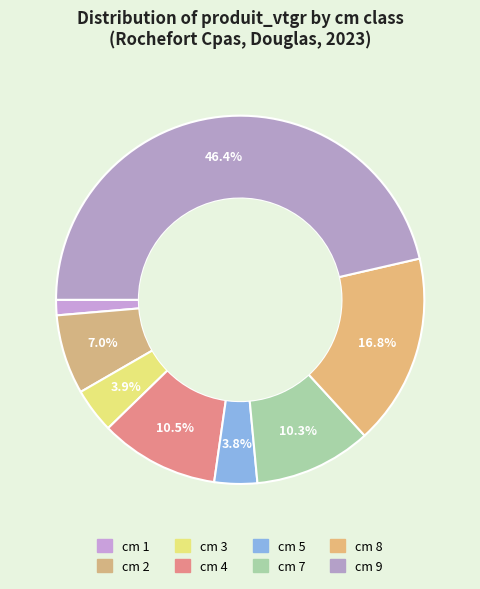

How many slices are in this pie chart?

8